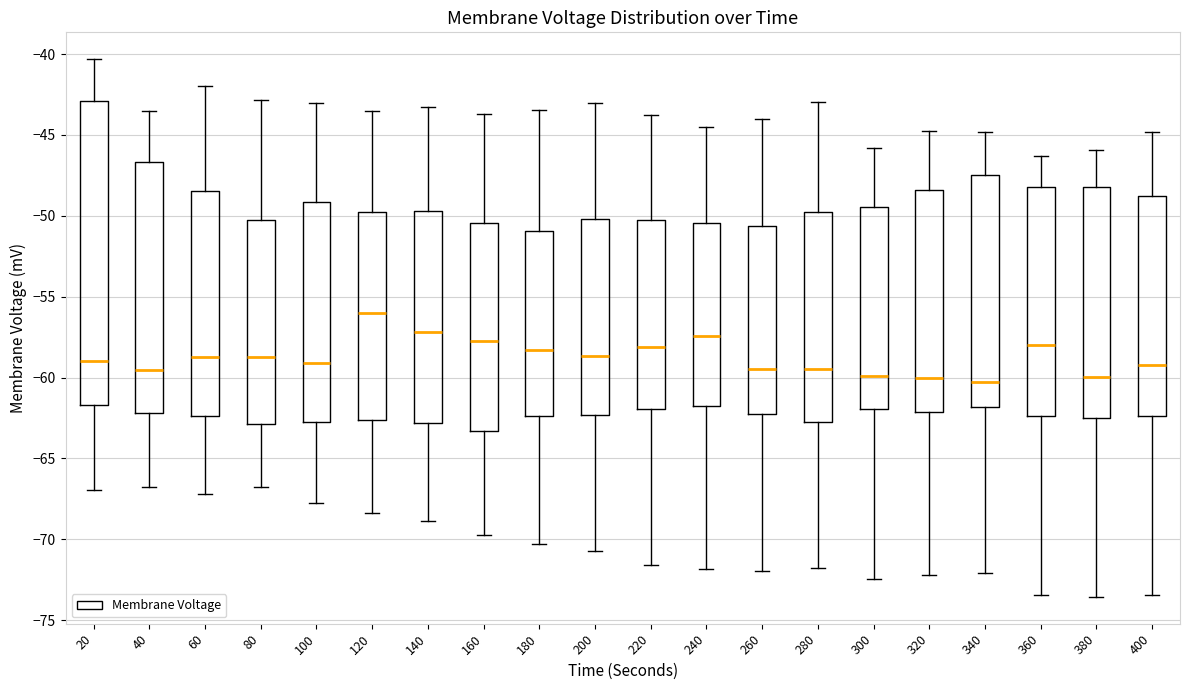

Reading left to right, transcribe this box plot: for each box, give where its median line is, the range the box spans, and where its two whiskers end, as read against the y-axis. The values are not printed on the chart, so give them approximately, as read against the axis.

20: median -59.0, box -61.5 to -43.0, whiskers -67.0 to -40.5
40: median -59.5, box -62.0 to -46.5, whiskers -67.0 to -43.5
60: median -59.0, box -62.5 to -48.5, whiskers -67.0 to -42.0
80: median -58.5, box -63.0 to -50.0, whiskers -67.0 to -43.0
100: median -59.0, box -62.5 to -49.0, whiskers -68.0 to -43.0
120: median -56.0, box -62.5 to -50.0, whiskers -68.5 to -43.5
140: median -57.0, box -63.0 to -49.5, whiskers -69.0 to -43.5
160: median -57.5, box -63.5 to -50.5, whiskers -69.5 to -43.5
180: median -58.5, box -62.5 to -51.0, whiskers -70.5 to -43.5
200: median -58.5, box -62.5 to -50.0, whiskers -70.5 to -43.0
220: median -58.0, box -62.0 to -50.5, whiskers -71.5 to -44.0
240: median -57.5, box -62.0 to -50.5, whiskers -72.0 to -44.5
260: median -59.5, box -62.0 to -50.5, whiskers -72.0 to -44.0
280: median -59.5, box -63.0 to -49.5, whiskers -72.0 to -43.0
300: median -60.0, box -62.0 to -49.5, whiskers -72.5 to -46.0
320: median -60.0, box -62.0 to -48.5, whiskers -72.0 to -45.0
340: median -60.5, box -62.0 to -47.5, whiskers -72.0 to -45.0
360: median -58.0, box -62.5 to -48.0, whiskers -73.5 to -46.5
380: median -60.0, box -62.5 to -48.0, whiskers -73.5 to -46.0
400: median -59.0, box -62.5 to -49.0, whiskers -73.5 to -45.0